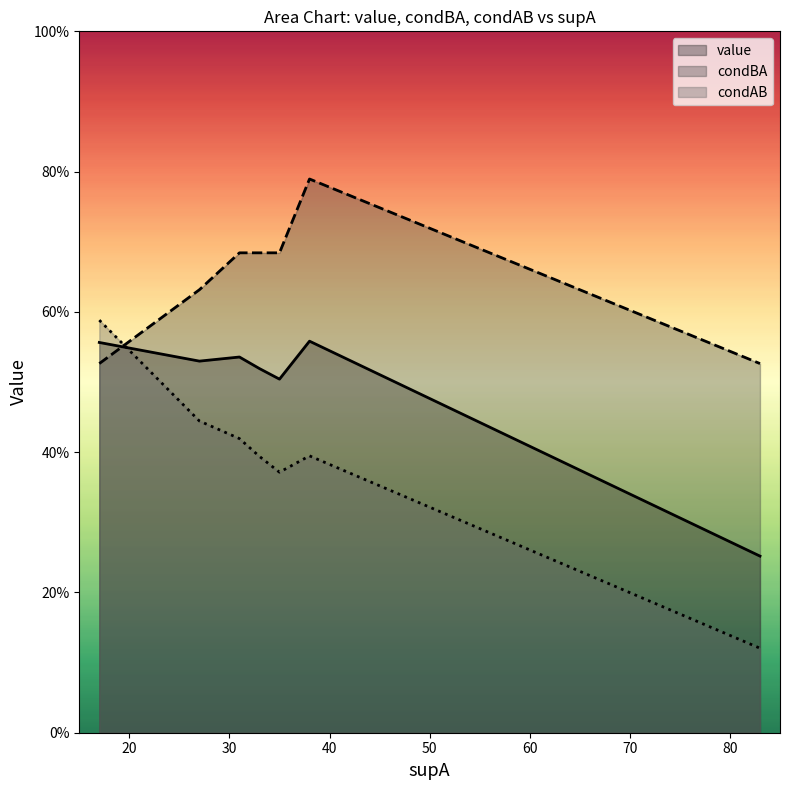

At which category is the sum across all series the highest?

38